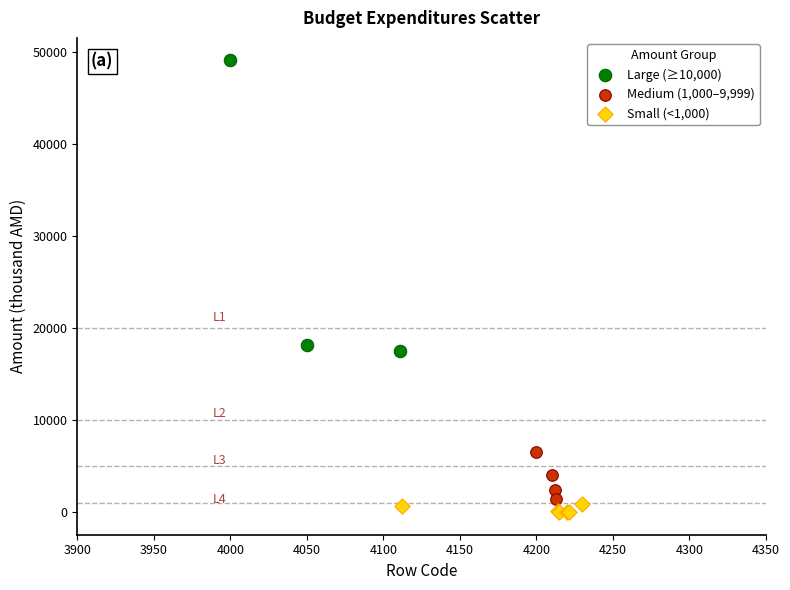

Which series contains the highest Y value?

Large (≥10,000)